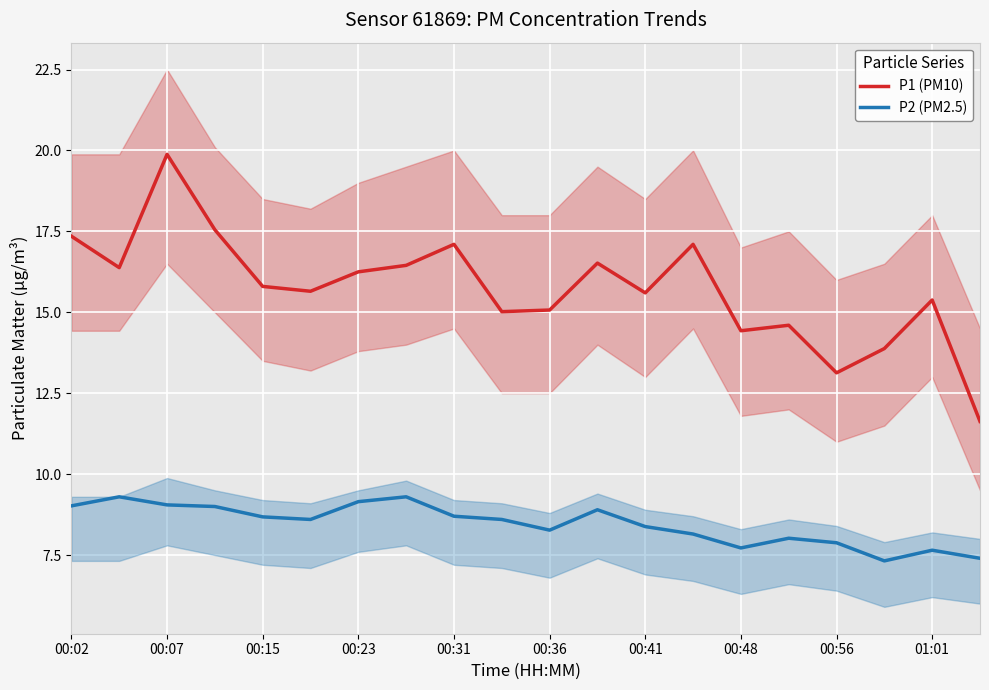

The P2 (PM2.5) series shows 13.8 at 00:31. True or false?

False